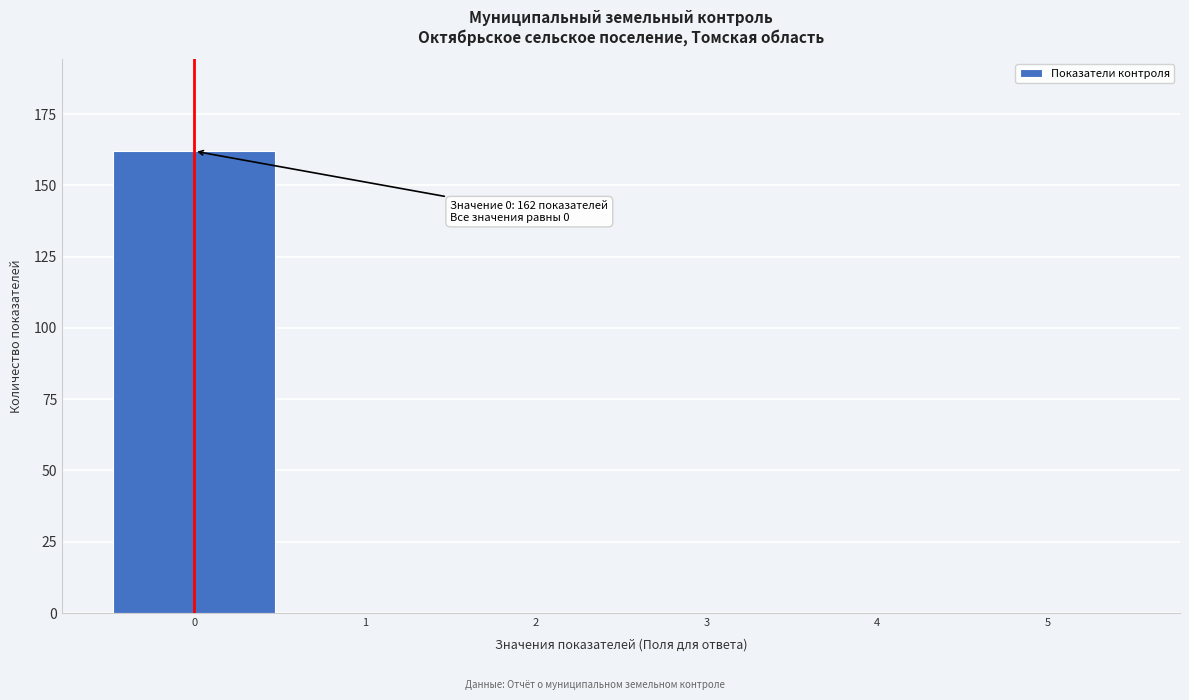

Over which range of the x-axis is the bar tallest?

-0.5 to 0.5